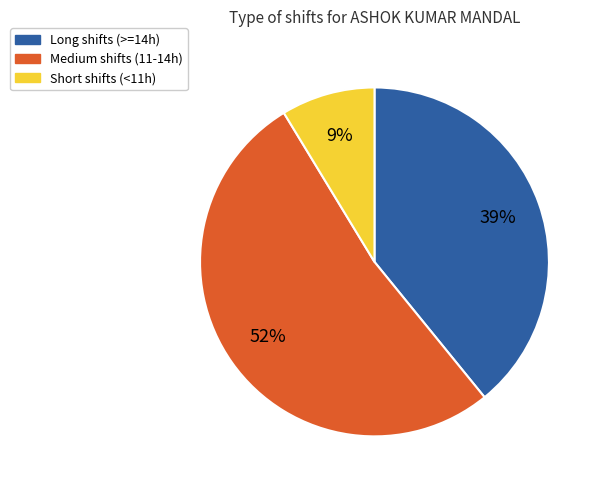

Is there any slice that represents more than half of the pie?

Yes